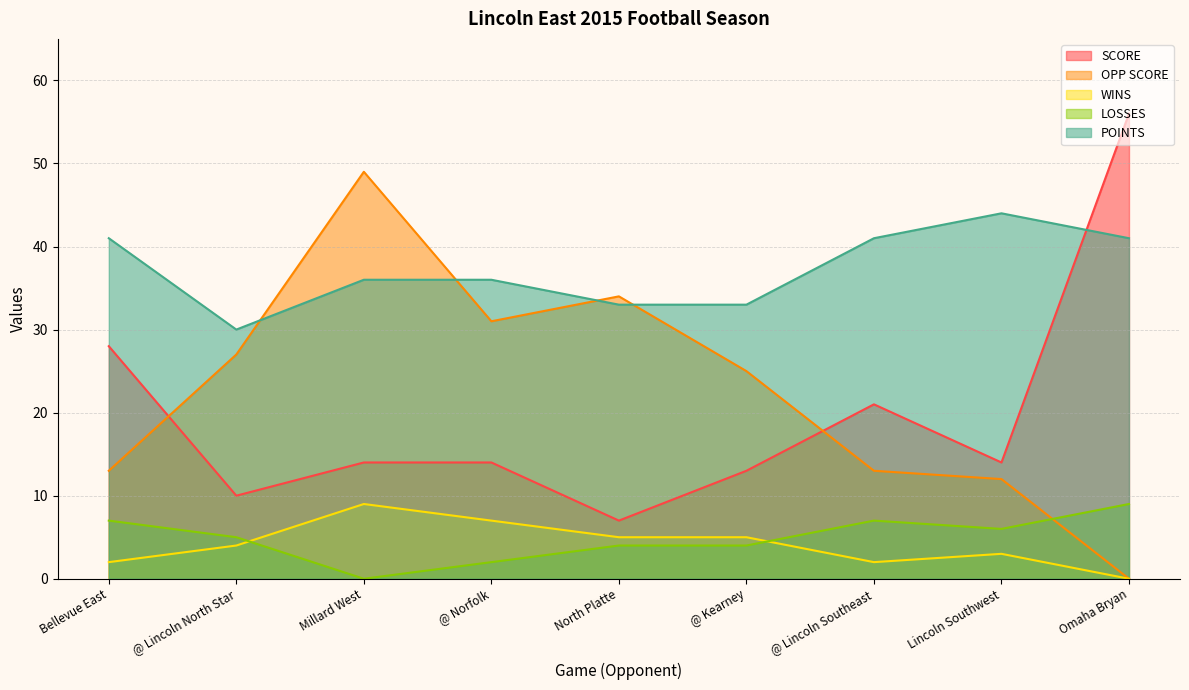

How many data points in OPP SCORE are above 25?

4